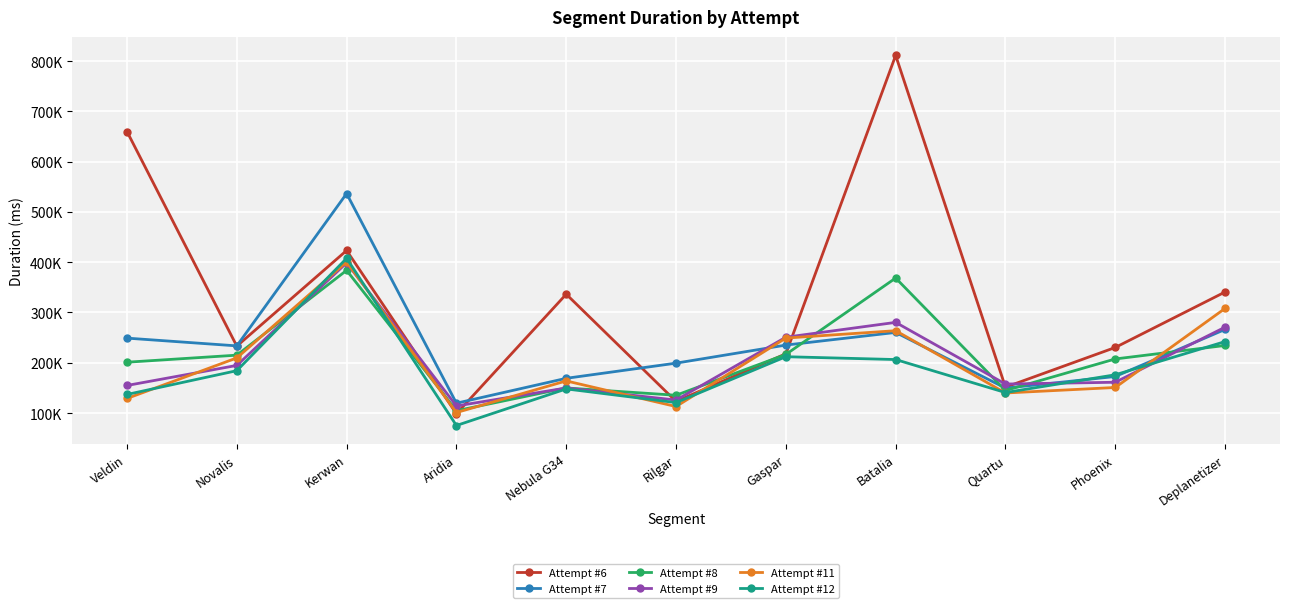

Reading right to left, list all the values displayed in this chart.

Attempt #6: 340777	230408	151387	811371	217776	123105	336367	98608	423317	233066	659965
Attempt #7: 266286	172650	149538	260308	235168	199193	169046	119539	536575	233560	248984
Attempt #8: 234393	207552	144795	368482	216514	135314	149883	104583	383790	215096	201076
Attempt #9: 270797	161208	157648	280306	250782	125801	149841	114015	398632	194694	154804
Attempt #11: 308105	150795	139826	263757	249098	112896	163860	100960	400628	209610	128985
Attempt #12: 242095	176051	140710	206376	212015	120714	147963	75169	407724	184230	136904